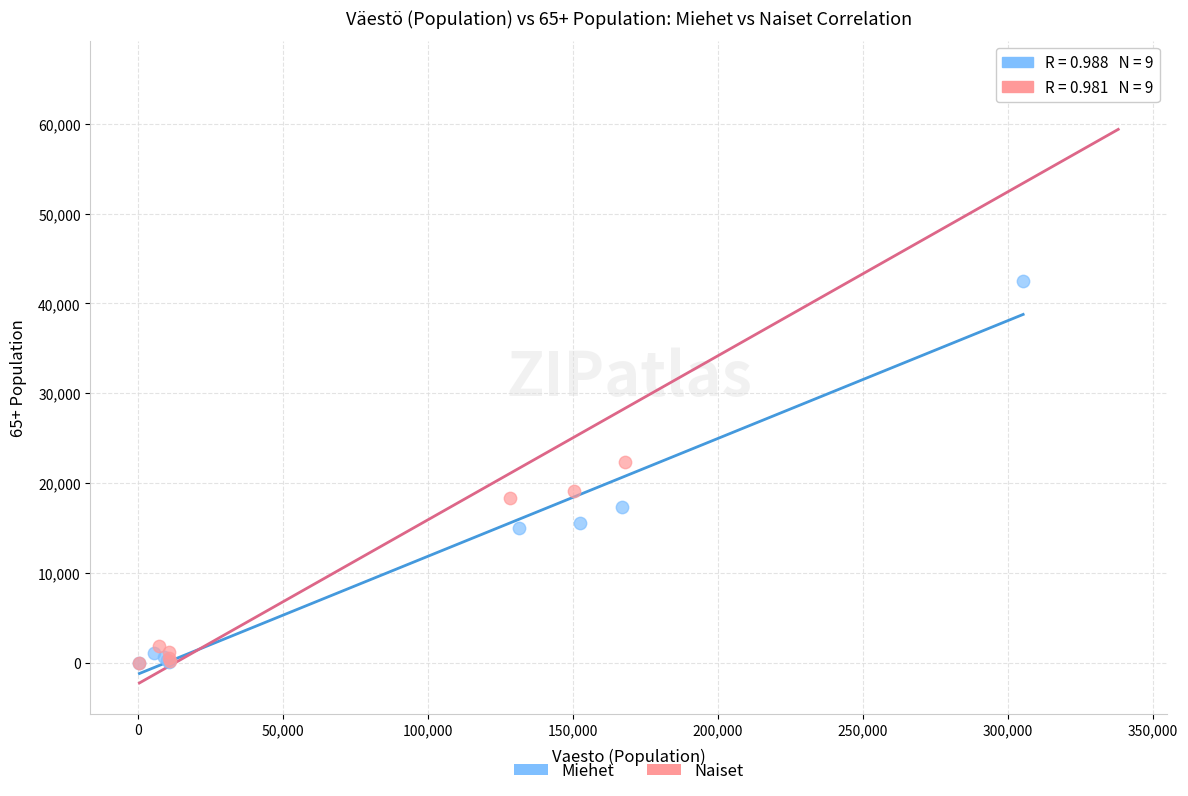

Which series has the largest Y range (max minus min)?

Naiset